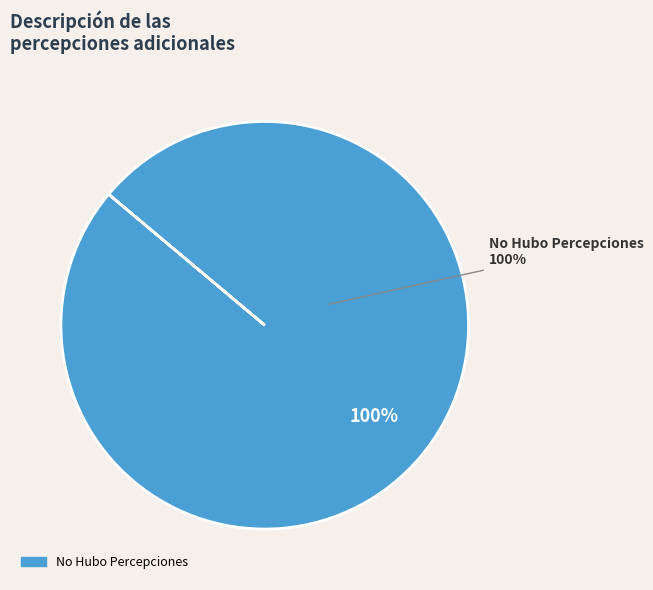

Count the number of slices in the pie.

2